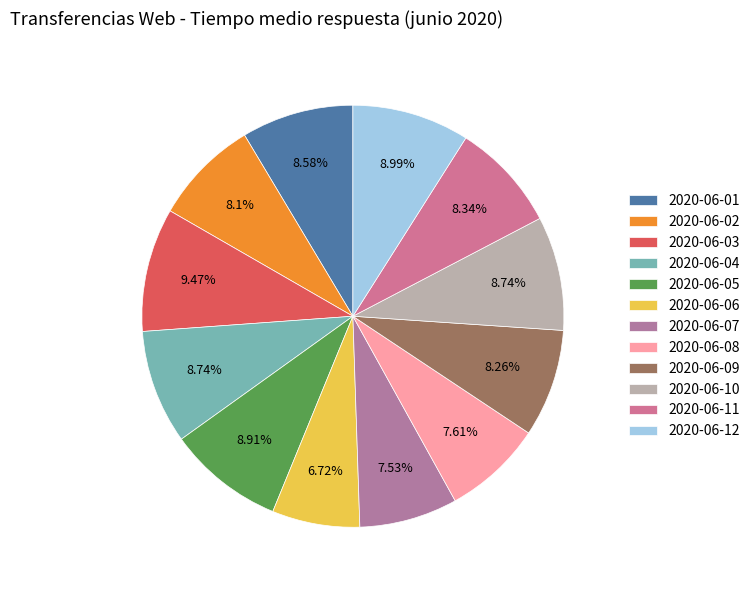

Which category has the biggest portion of the pie?

2020-06-03